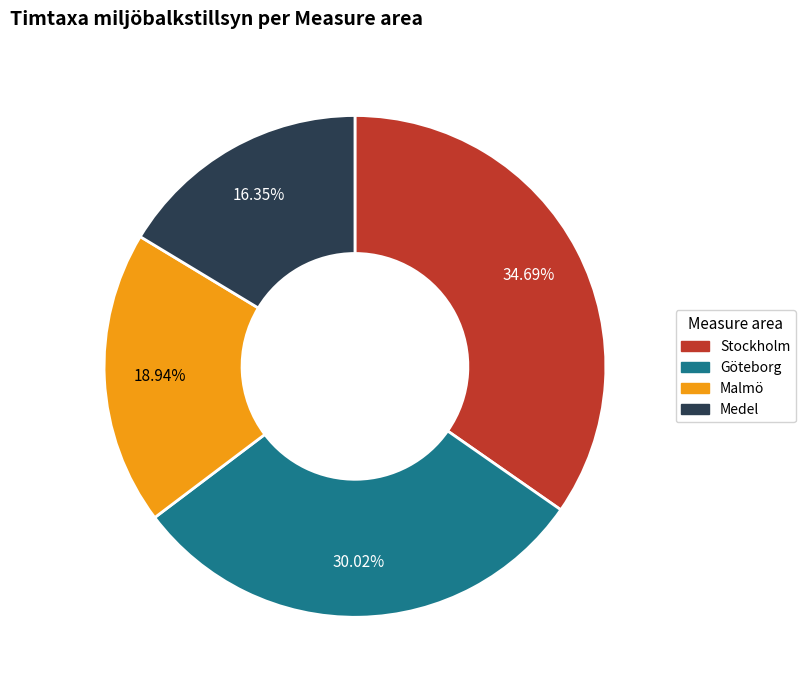

Does any single category account for the majority?

No